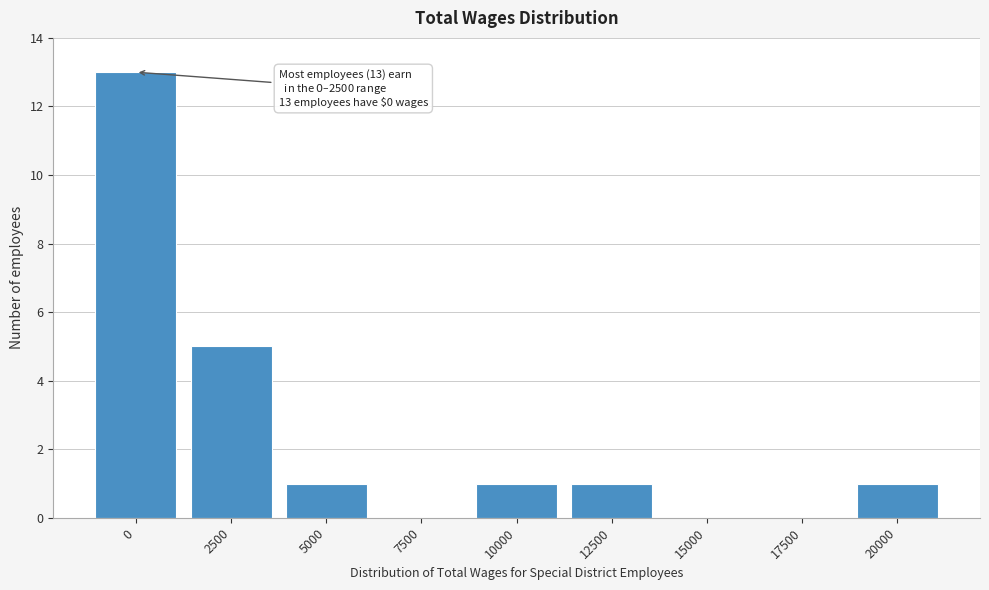

Reading right to left, what are all the values shown in this chart?

20000=1	17500=0	15000=0	12500=1	10000=1	7500=0	5000=1	2500=5	0=13